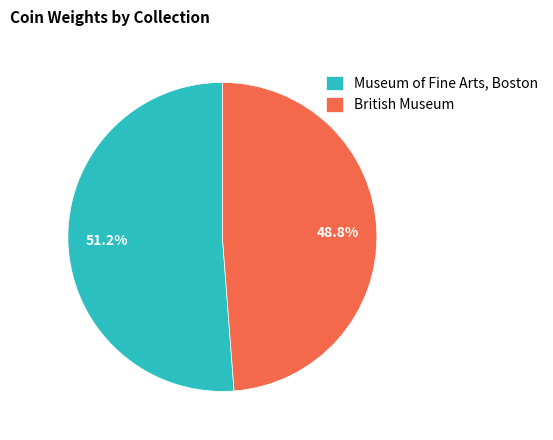

Count the number of slices in the pie.

2